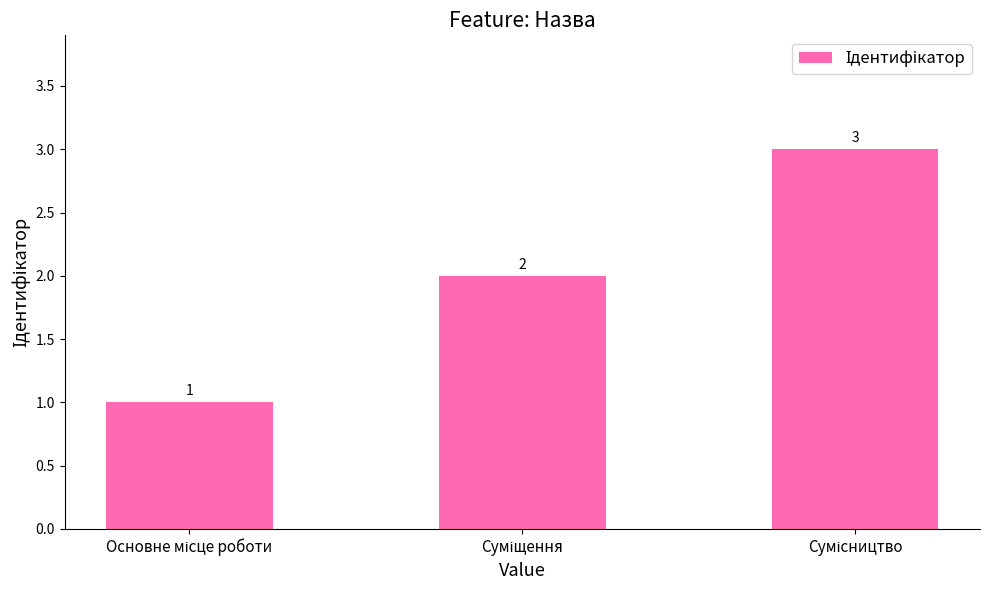

Reading right to left, list all the values displayed in this chart.

3	2	1